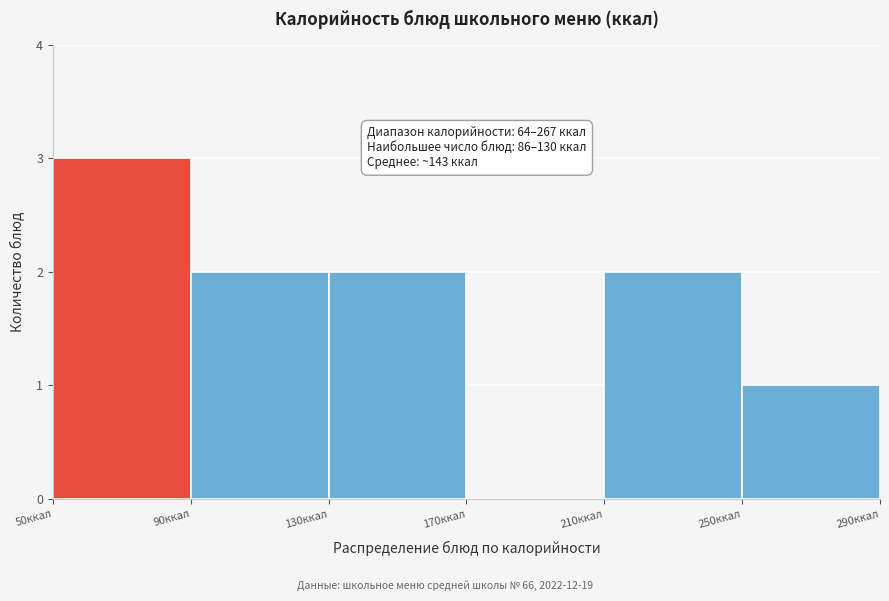

Which range on the x-axis has the tallest bar?

50 to 90